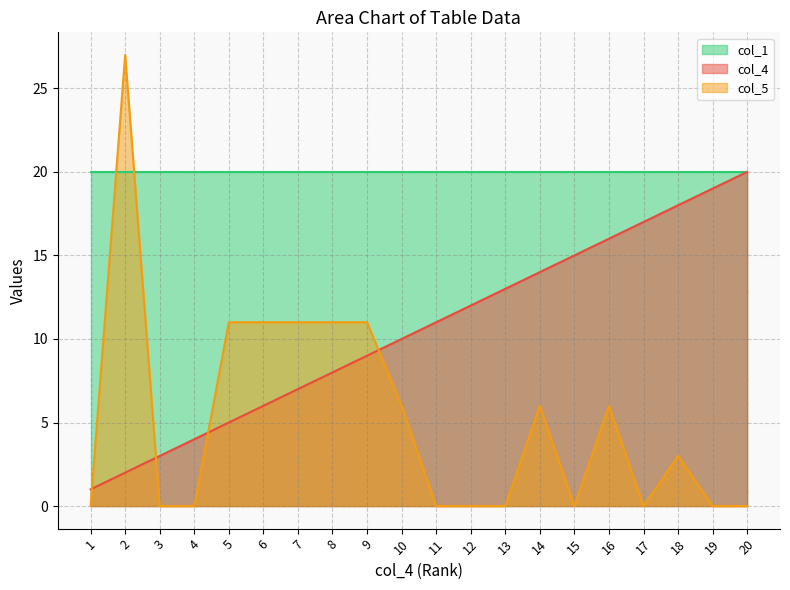

What is the sum of all col_5 values?

103